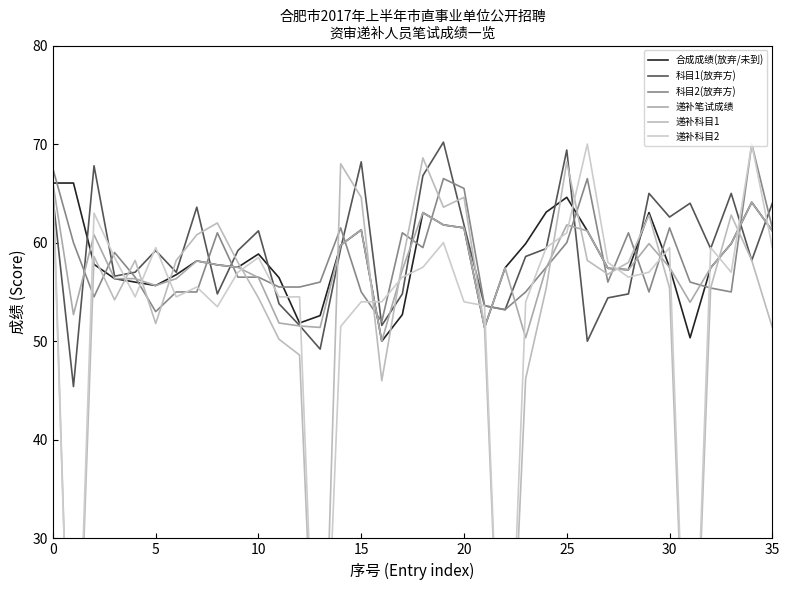

Which series ends up on top after the final intersection of 递补笔试成绩 and 递补科目2?

递补笔试成绩